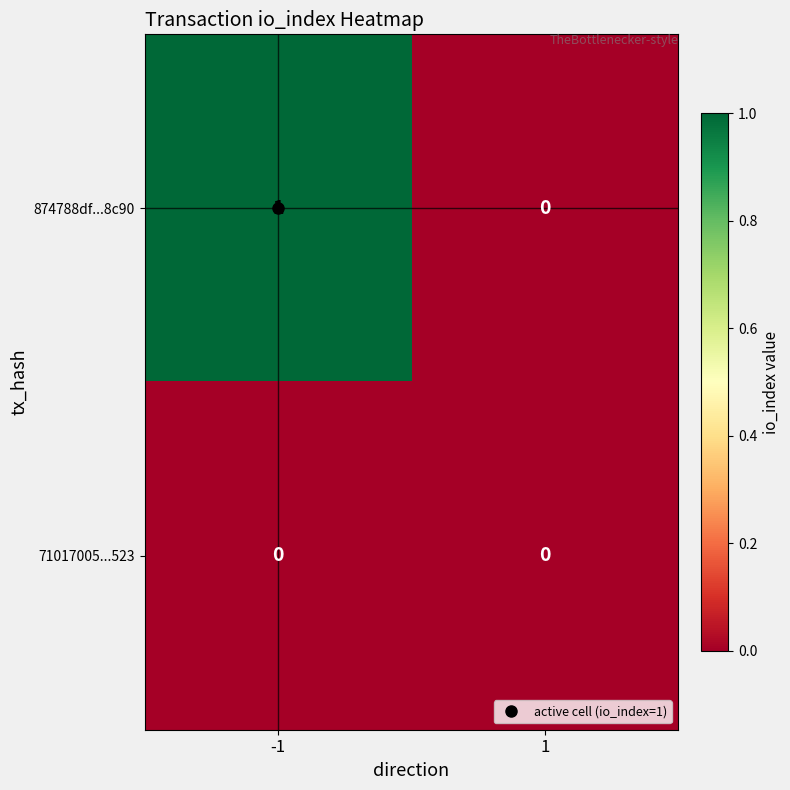

List the series in order of their peak value, lowest first.

71017005...523, 874788df...8c90